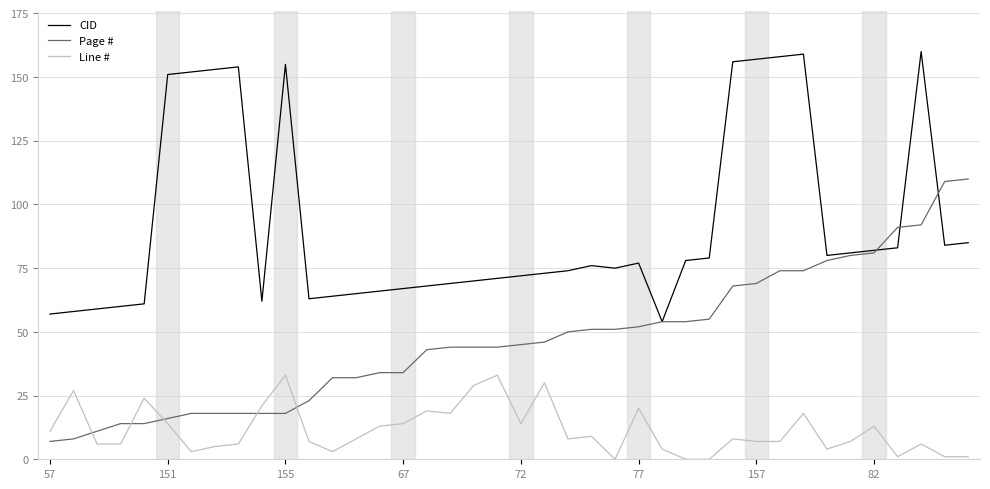

List the series in order of their overall mean, lowest first.

Line #, Page #, CID